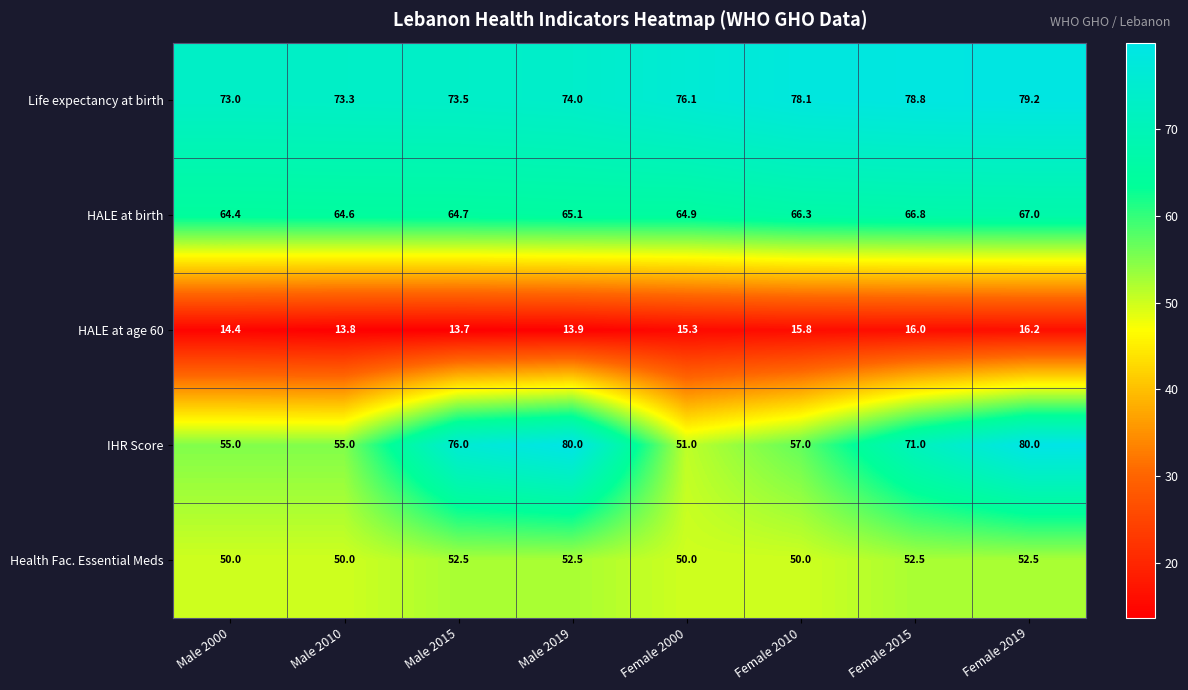

What is the sum of all IHR Score values?

525.0